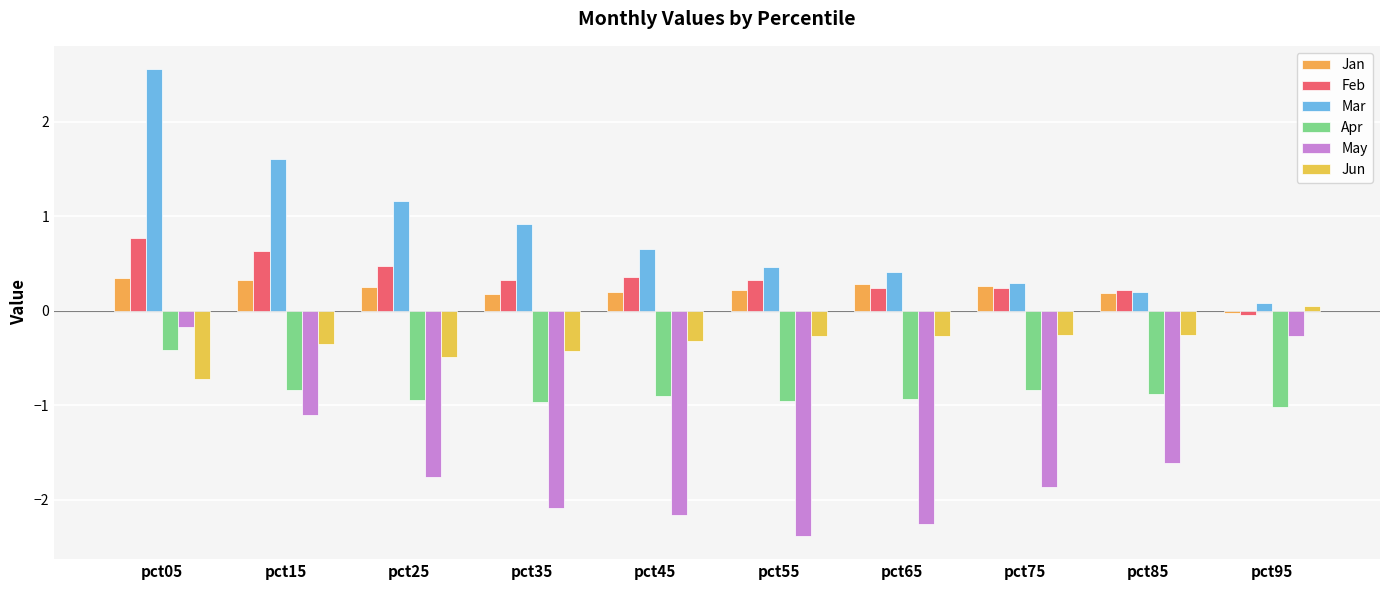

What is the difference between the Jan values at pct25 and pct85?

0.1